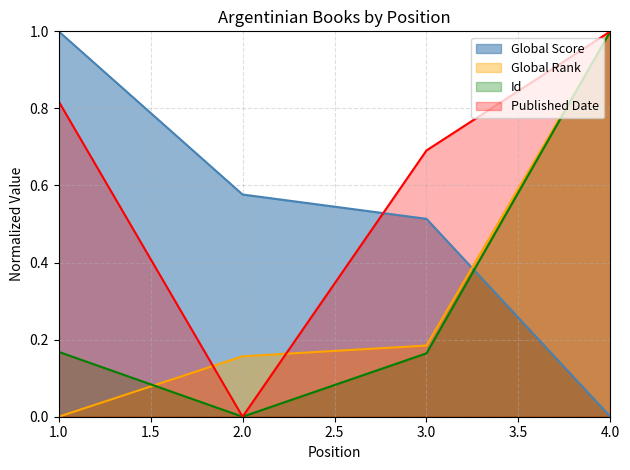

True or false: Global Score has more than 0 points higher than both neighbors.

False